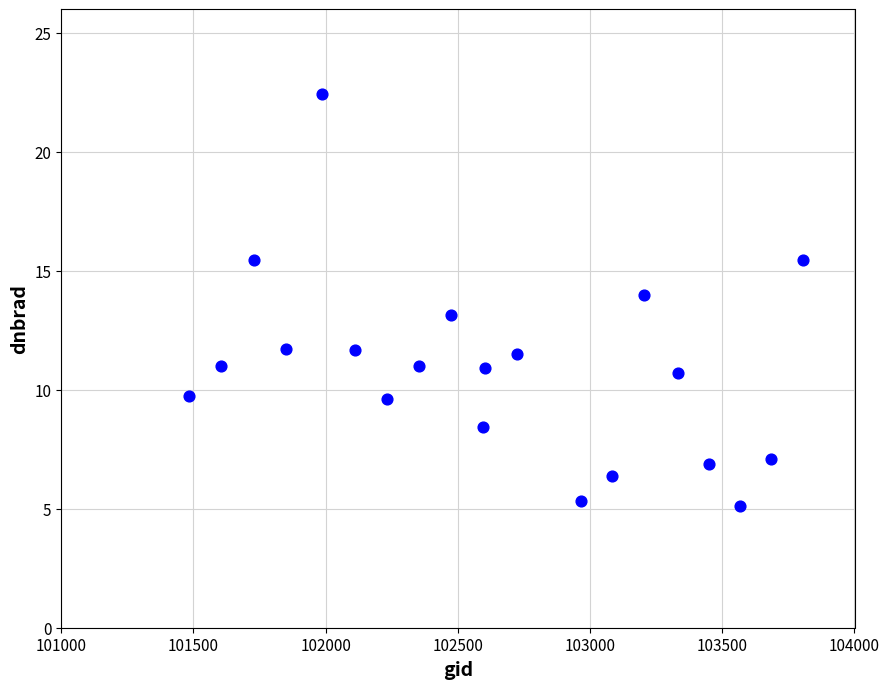

What is the range of Y values (max minus min)?

17.3